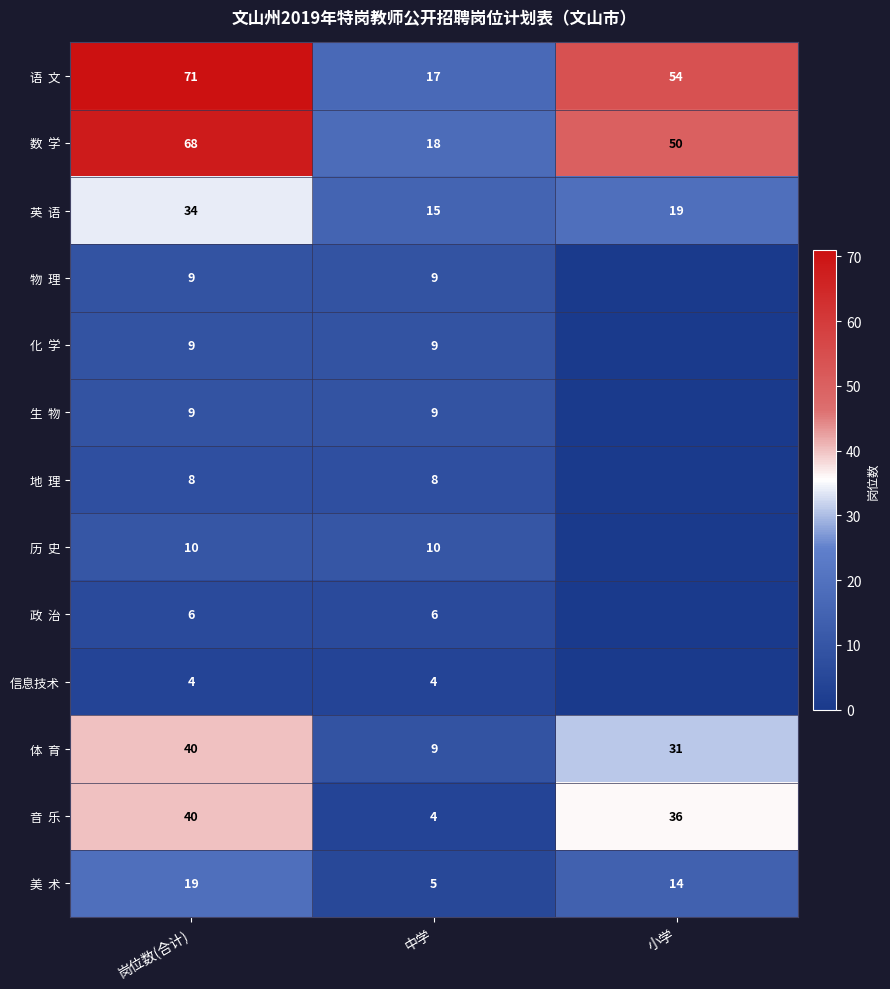

Which has a higher value, 小学 or 中学?

小学